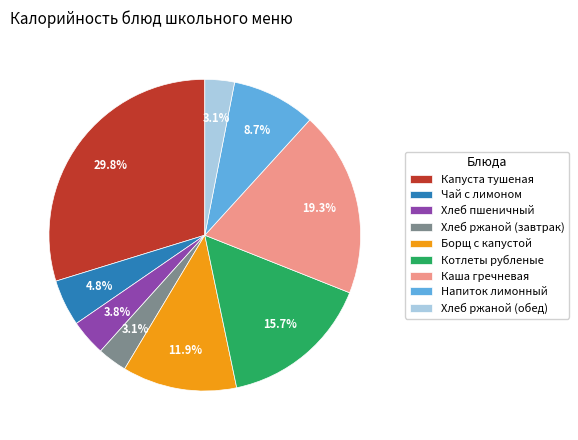

Does Каша гречневая account for over 50% of the chart?

No